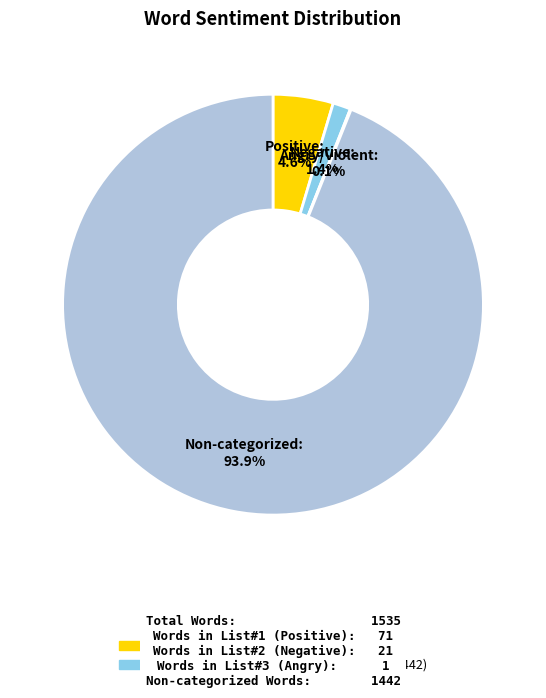

Does any single category account for the majority?

Yes